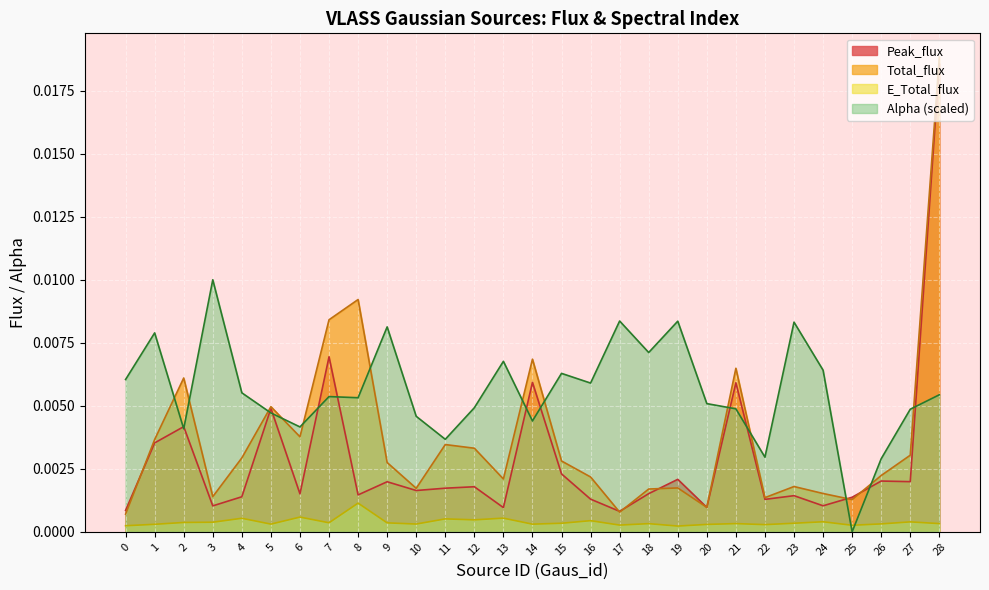

Where is the first local maximum for Peak_flux?

2